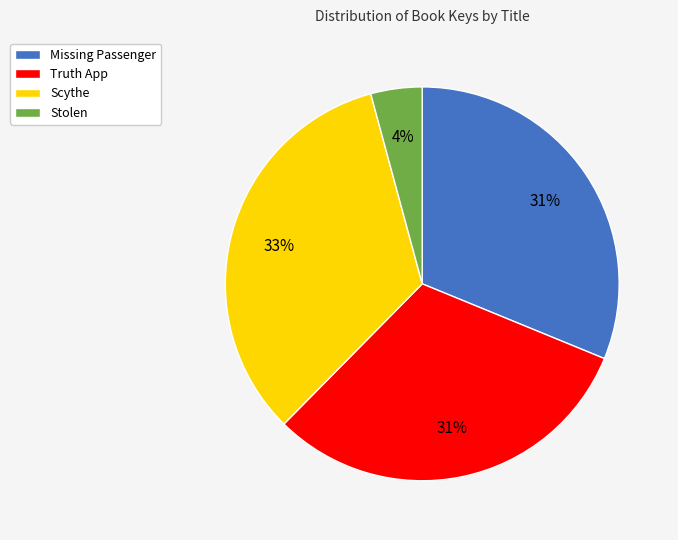

Do Missing Passenger and Stolen together represent more than half of the pie?

No